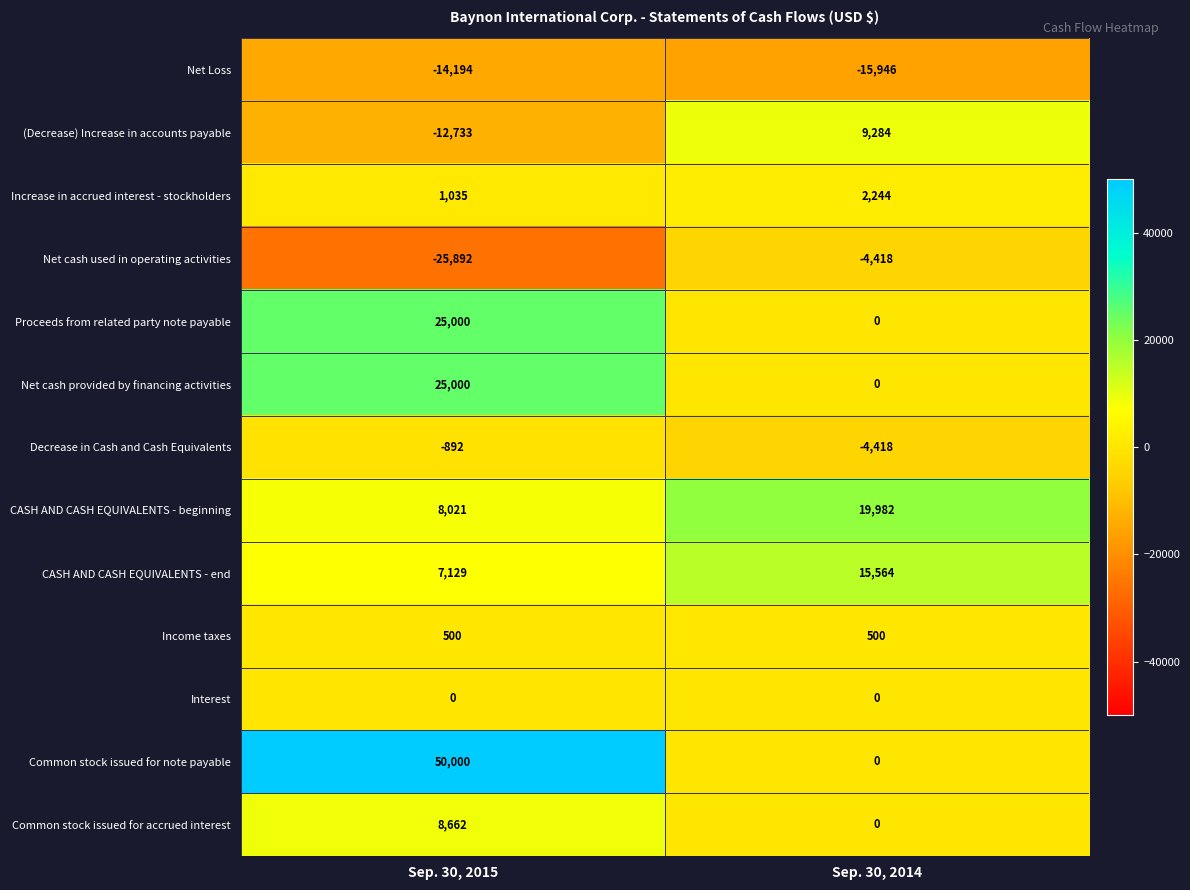

Which series has the largest total across all categories?

Common stock issued for note payable